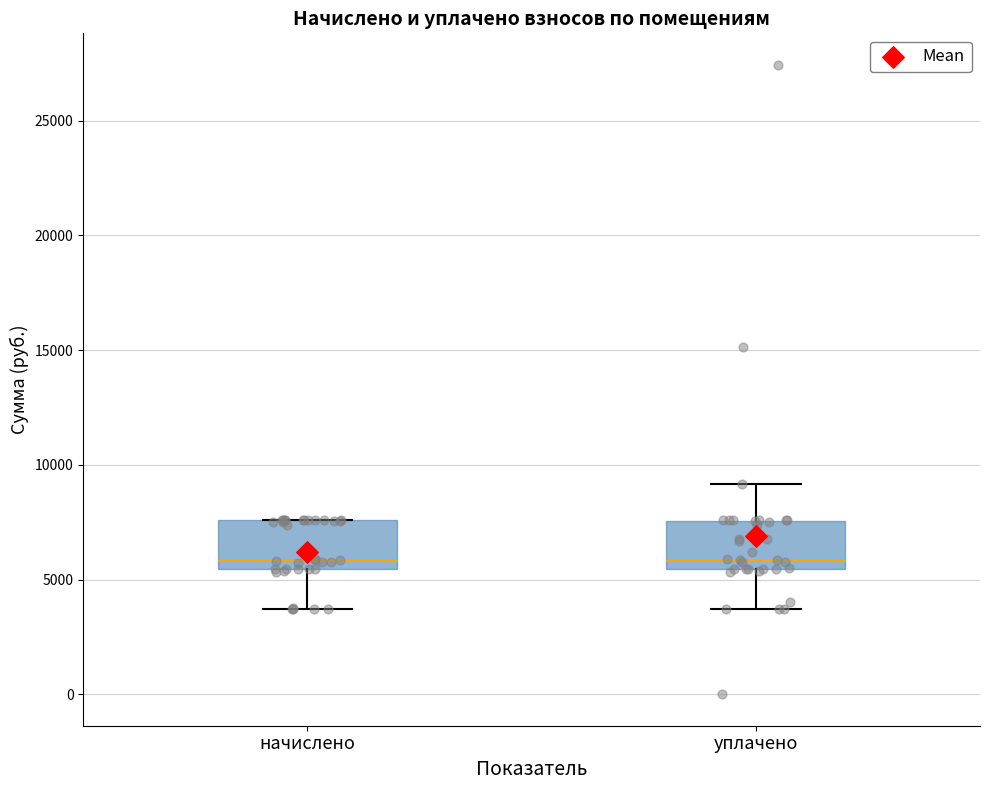

Reading left to right, transcribe this box plot: for each box, give where its median line is, the range the box spans, and where its two whiskers end, as read against the y-axis. The values are not printed on the chart, so give them approximately, as read against the axis.

начислено: median 6000, box 5500 to 7500, whiskers 3500 to 7500
уплачено: median 6000, box 5500 to 7500, whiskers 3500 to 9000